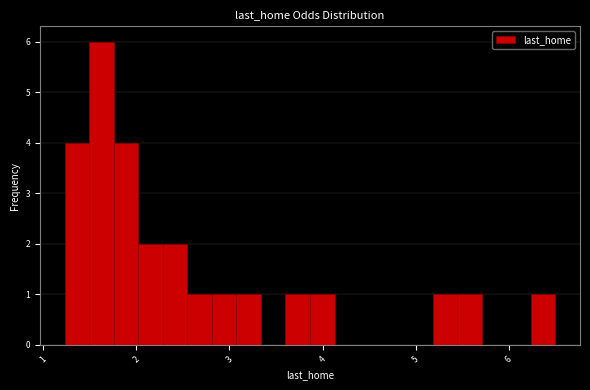

Around what value on the x-axis is the tallest bar? Give the approximate position of its centre, as read against the axis.

1.6